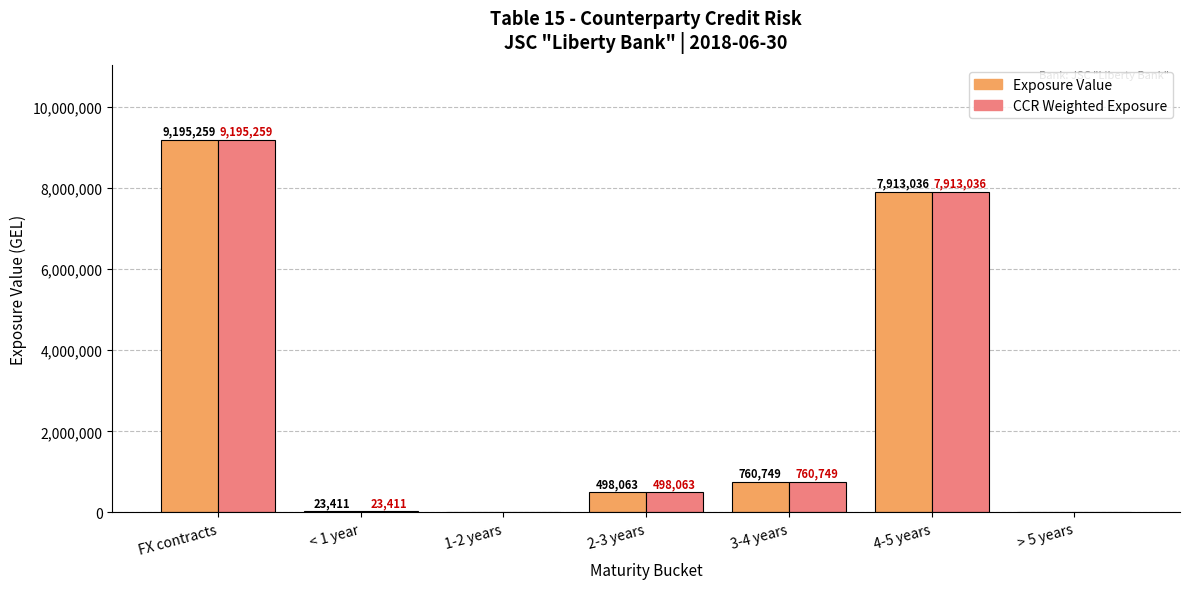

At which category is the sum across all series the highest?

FX contracts